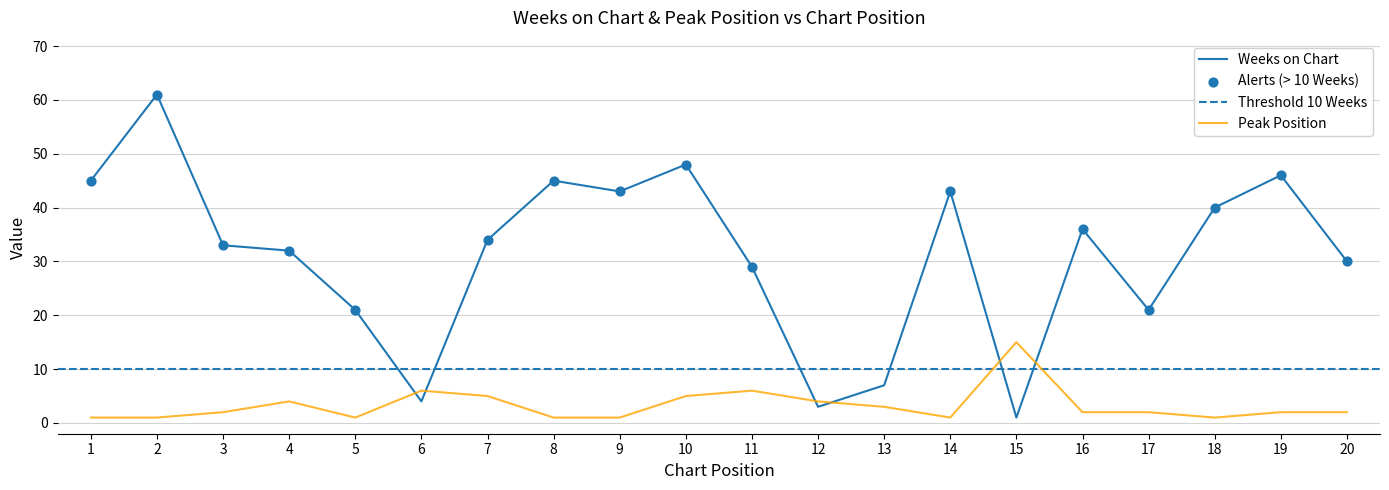

At how many categories does at least one series exceed 14?

17